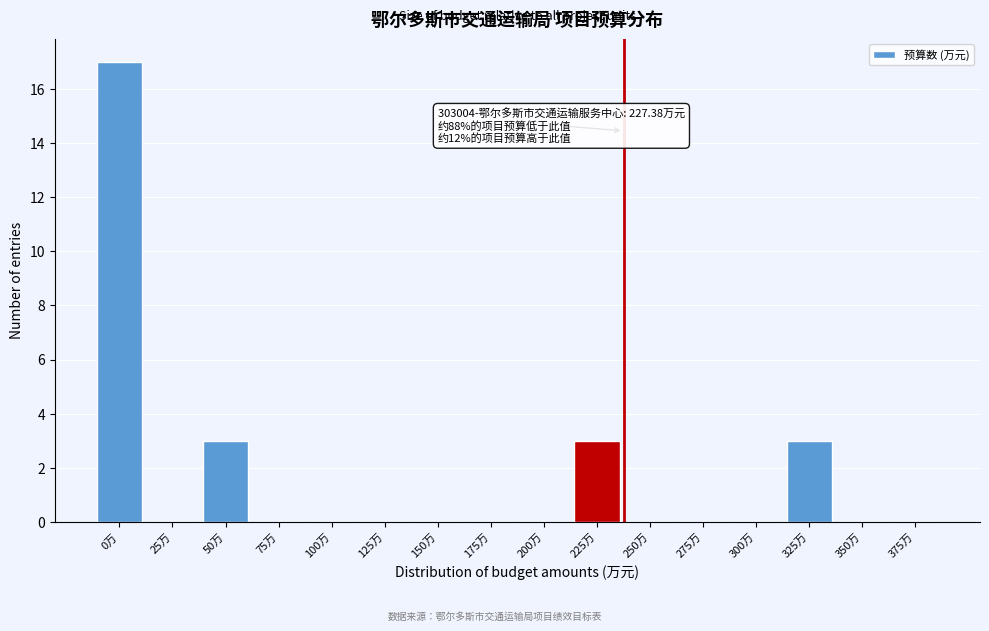

Reading left to right, extract all data points from this chart.

0万=17	25万=0	50万=3	75万=0	100万=0	125万=0	150万=0	175万=0	200万=0	225万=3	250万=0	275万=0	300万=0	325万=3	350万=0	375万=0